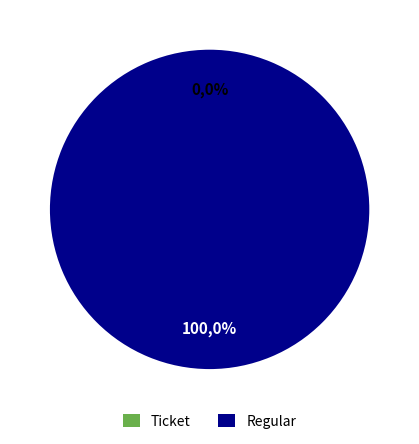

Between Ticket and Regular, which is larger?

Regular